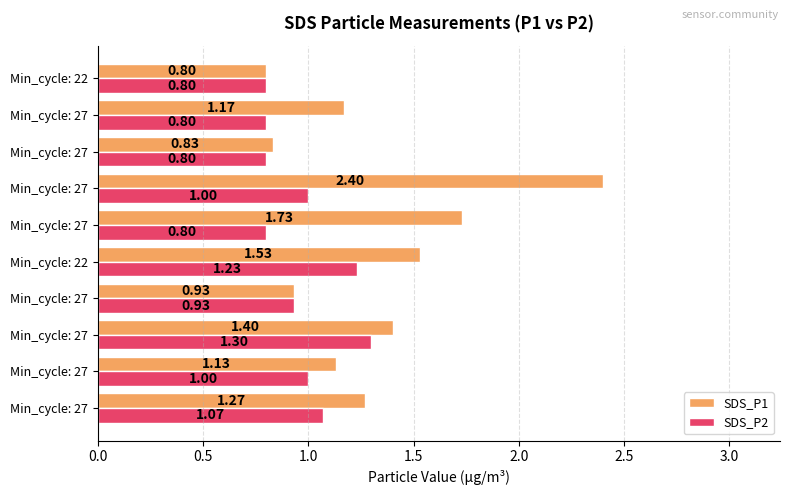

How many data points in SDS_P2 are less than 1?

5